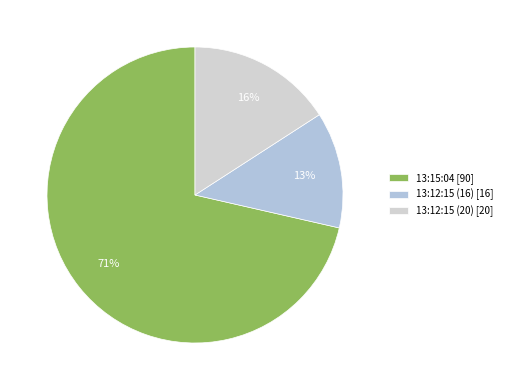

Is the sum of 13:12:15 (20) and 13:15:04 greater than half?

Yes